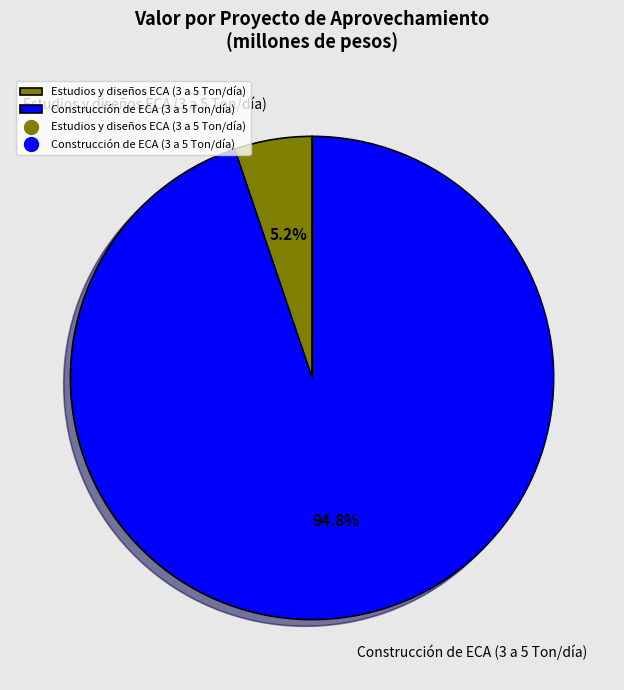

Is the sum of Construcción de ECA (3 a 5 Ton/día) and Estudios y diseños ECA (3 a 5 Ton/día) greater than half?

Yes